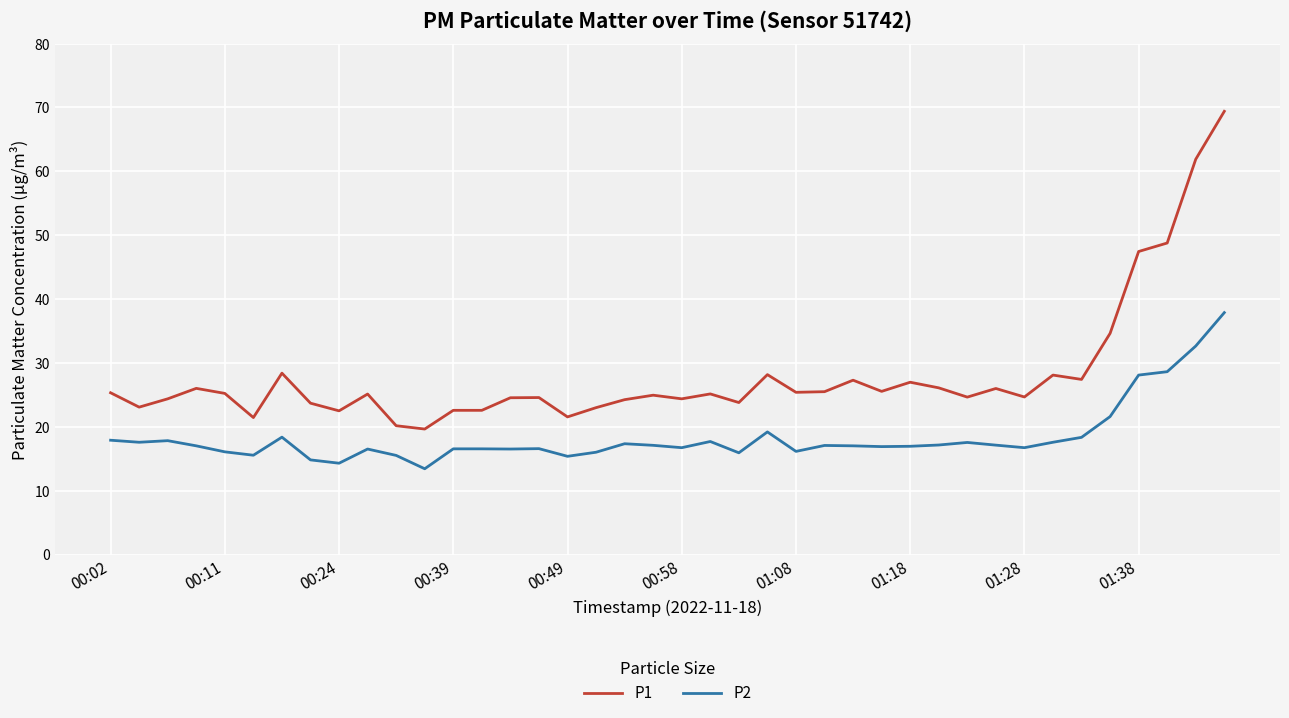

True or false: P2 and P1 cross at least once.

False